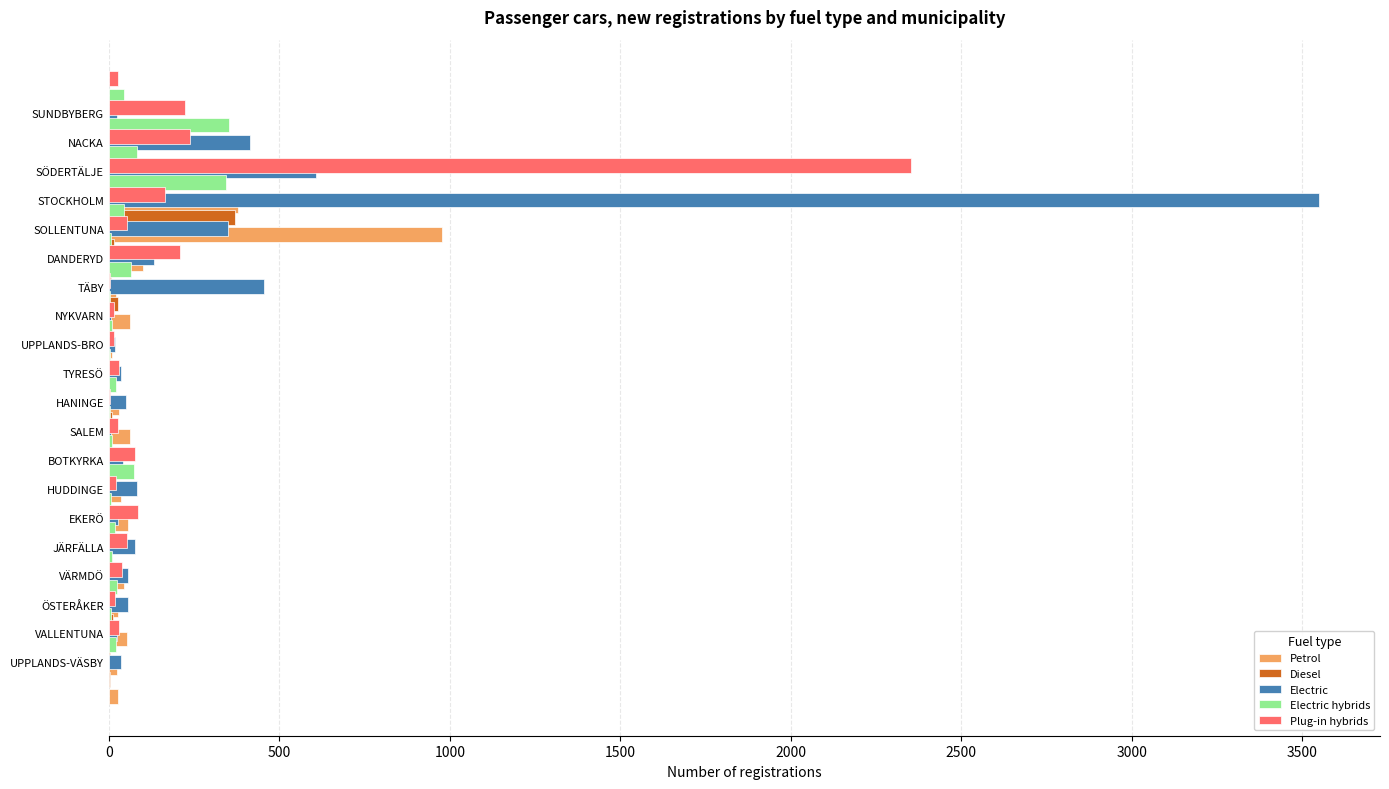

How many bars are there in total?

100